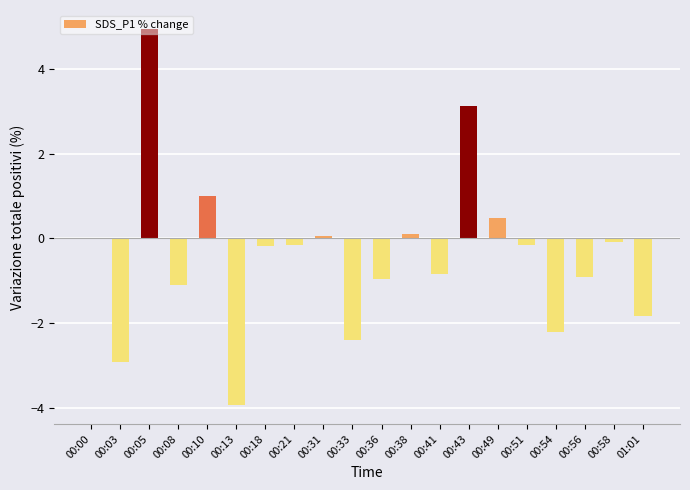

How many categories are shown in the chart?

20